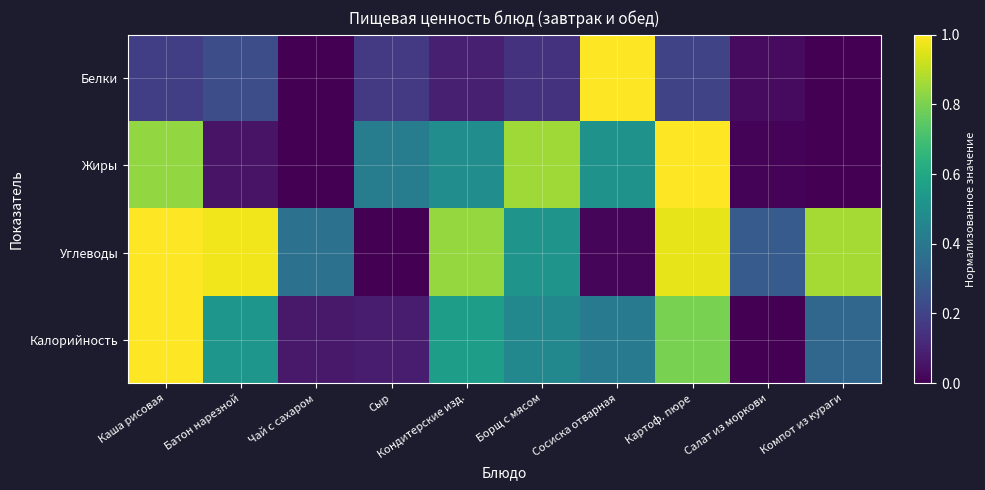

Reading right to left, extract all data points from this chart.

Белки: Компот из кураги=0.0	Салат из моркови=0.0	Картоф. пюре=0.2	Сосиска отварная=1.0	Борщ с мясом=0.1	Кондитерские изд.=0.1	Сыр=0.2	Чай с сахаром=0.0	Батон нарезной=0.2	Каша рисовая=0.2
Жиры: Компот из кураги=0.0	Салат из моркови=0.0	Картоф. пюре=1.0	Сосиска отварная=0.5	Борщ с мясом=0.9	Кондитерские изд.=0.5	Сыр=0.4	Чай с сахаром=0.0	Батон нарезной=0.1	Каша рисовая=0.8
Углеводы: Компот из кураги=0.9	Салат из моркови=0.3	Картоф. пюре=1.0	Сосиска отварная=0.0	Борщ с мясом=0.5	Кондитерские изд.=0.8	Сыр=0.0	Чай с сахаром=0.4	Батон нарезной=1.0	Каша рисовая=1.0
Калорийность: Компот из кураги=0.3	Салат из моркови=0.0	Картоф. пюре=0.8	Сосиска отварная=0.4	Борщ с мясом=0.5	Кондитерские изд.=0.6	Сыр=0.1	Чай с сахаром=0.1	Батон нарезной=0.5	Каша рисовая=1.0